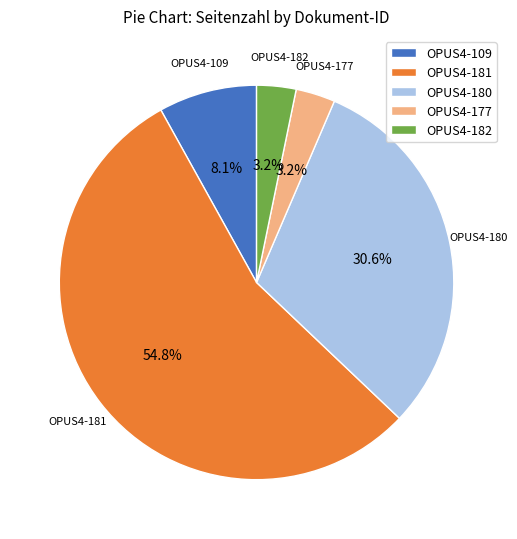

Is there any slice that represents more than half of the pie?

Yes